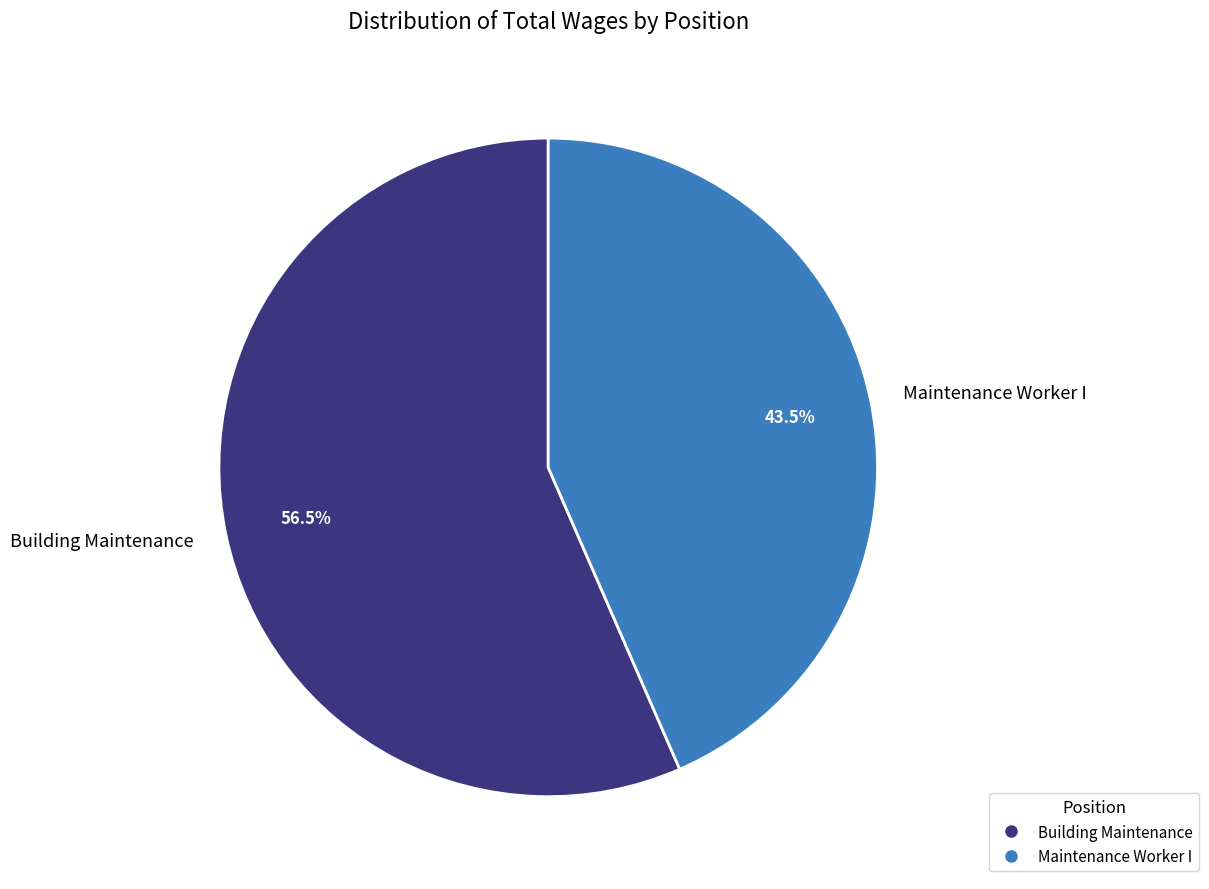

Which slice is the largest?

Building Maintenance